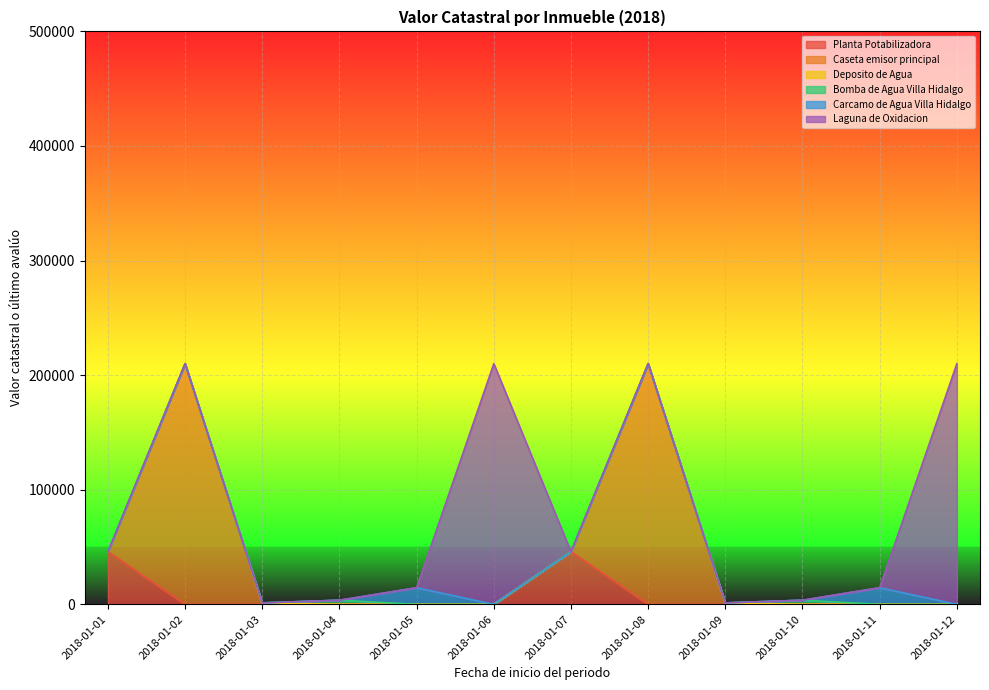

What is the total value across all series at 2018-01-06?

210000.0